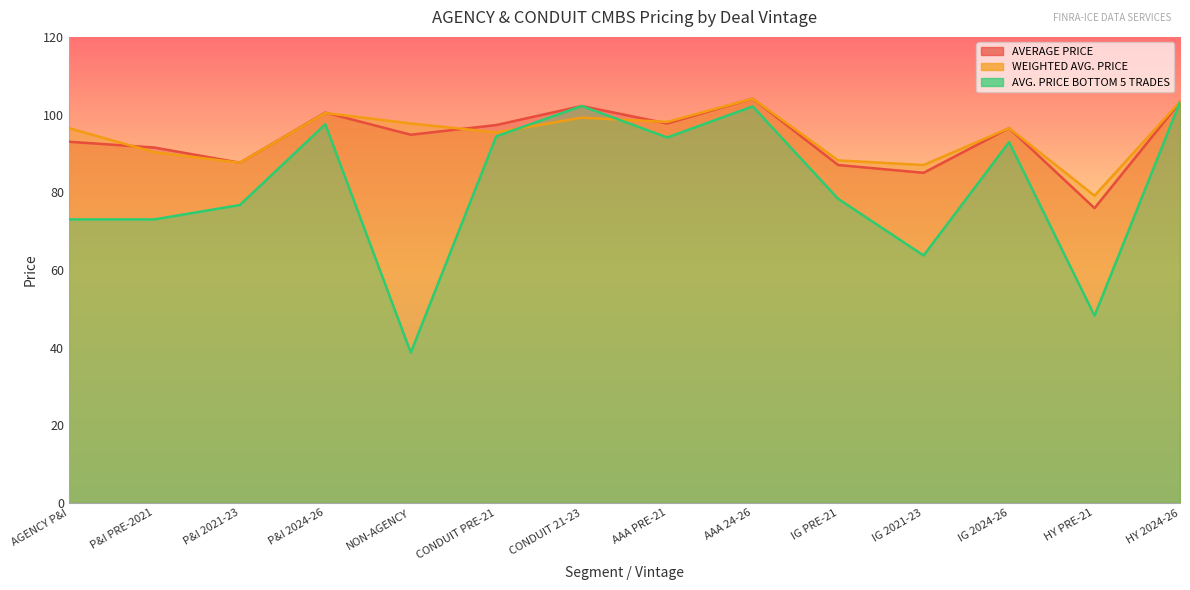

What are all the series names shown in the legend?

AVERAGE PRICE, WEIGHTED AVG. PRICE, AVG. PRICE BOTTOM 5 TRADES